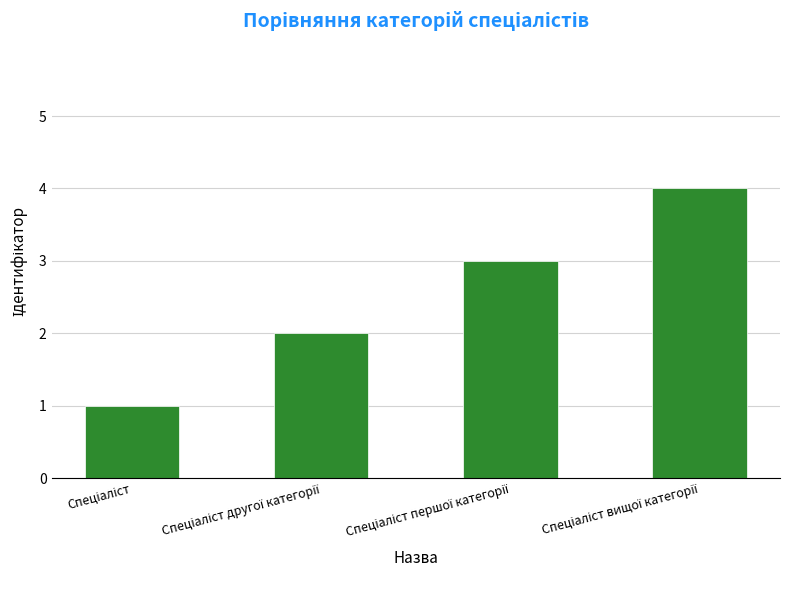

What is the sum of all values?

10